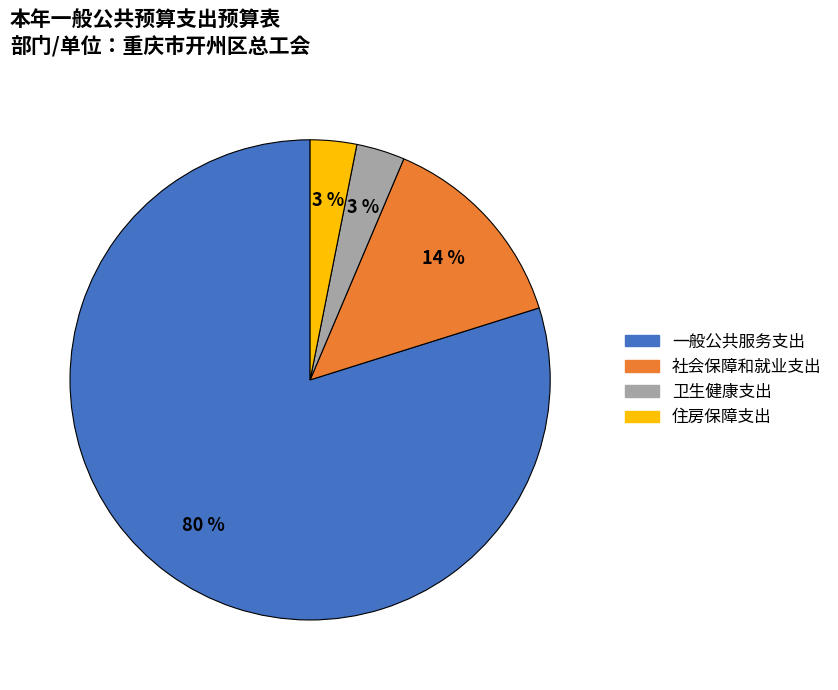

Between 住房保障支出 and 社会保障和就业支出, which is larger?

社会保障和就业支出